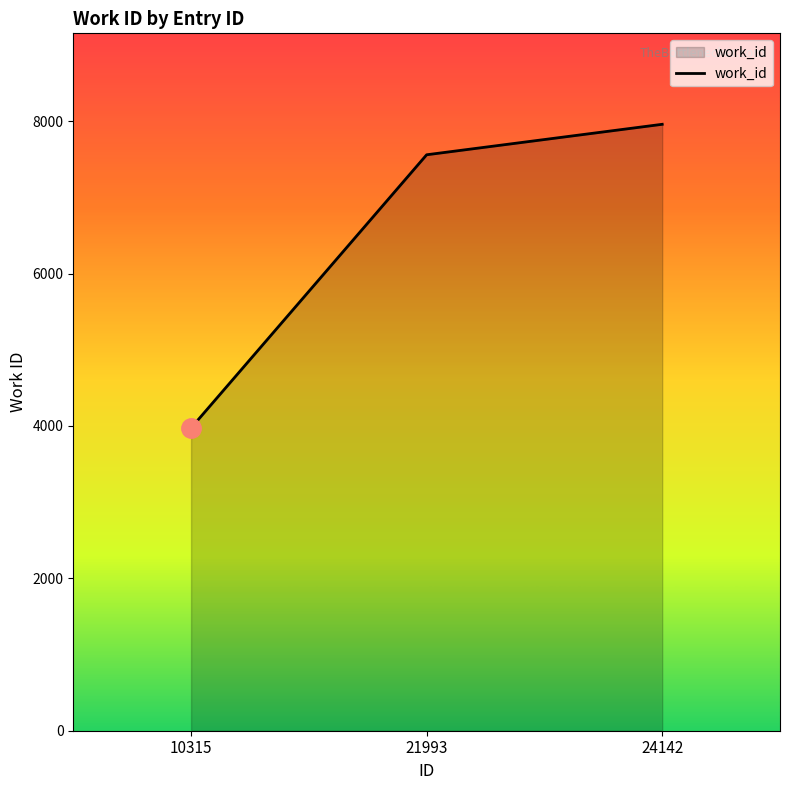

Reading right to left, list all the values displayed in this chart.

7960	7560	3974